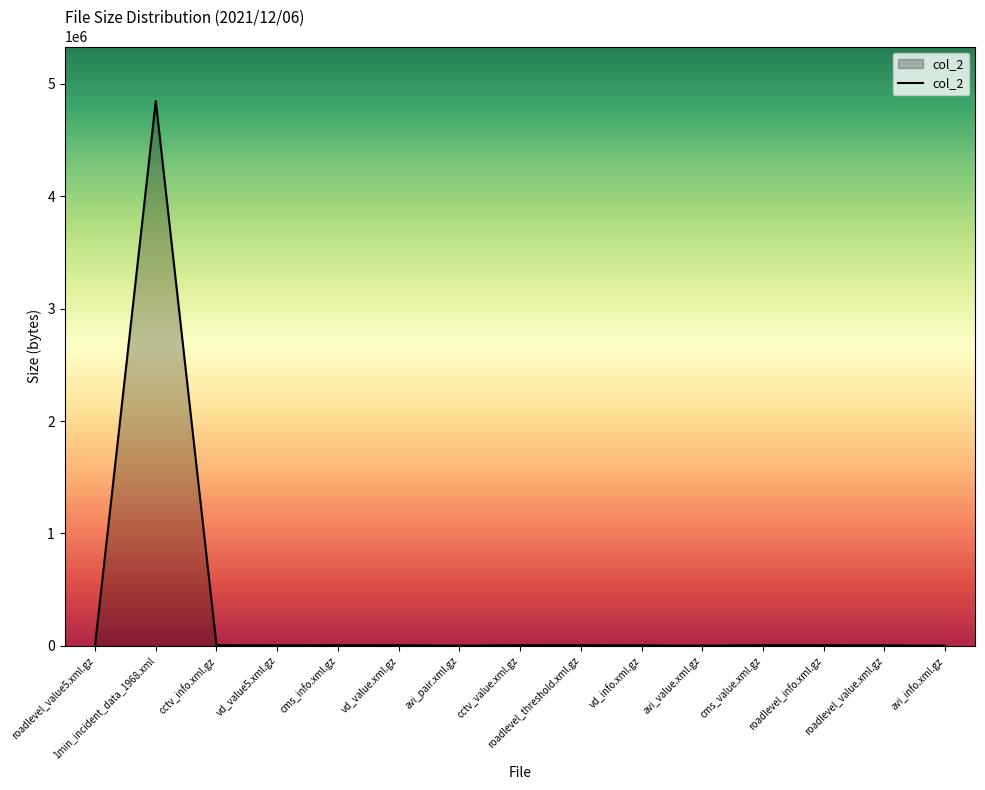

How many series are shown in this chart?

1